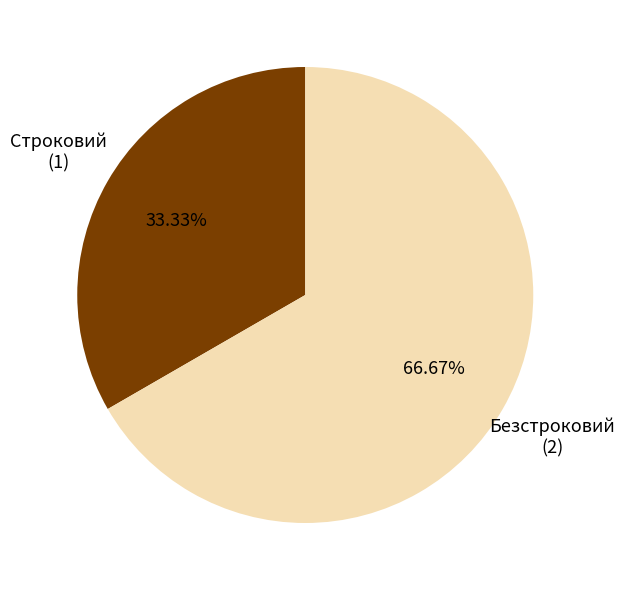

Is there any slice that represents more than half of the pie?

Yes